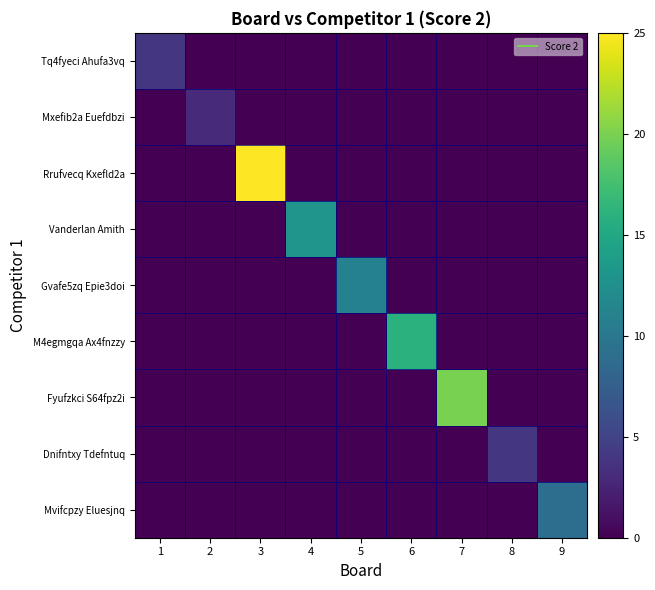

What is the maximum value shown in the chart?

25